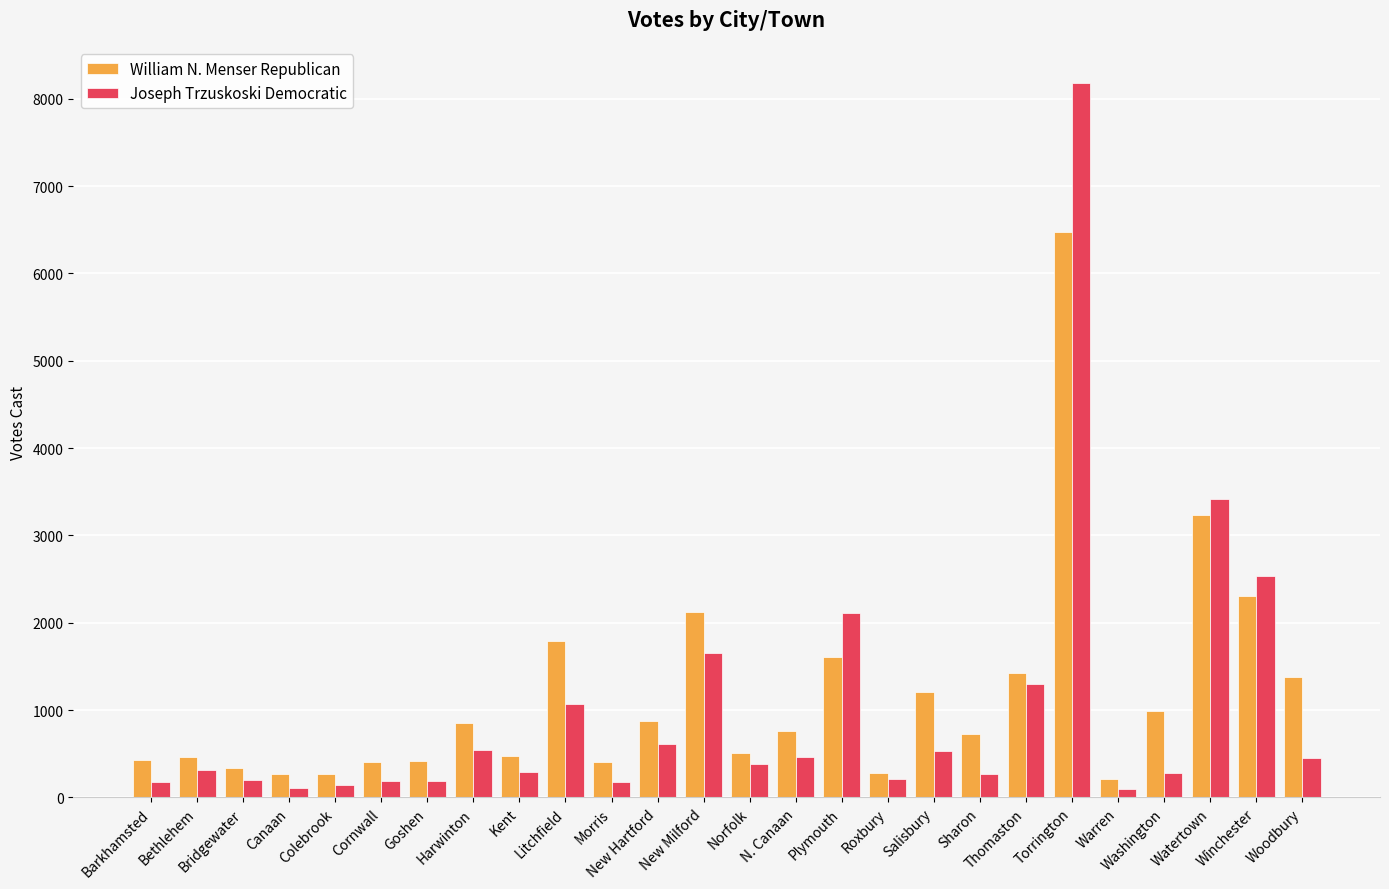

Which series has the largest total across all categories?

William N. Menser Republican